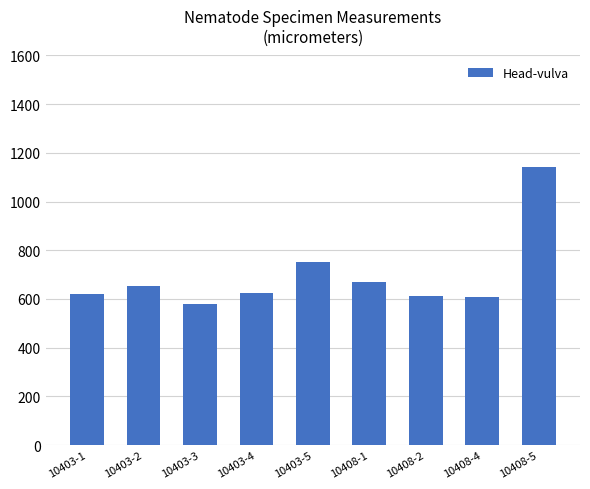

Is it true that the value at 10403-5 is 975?

False